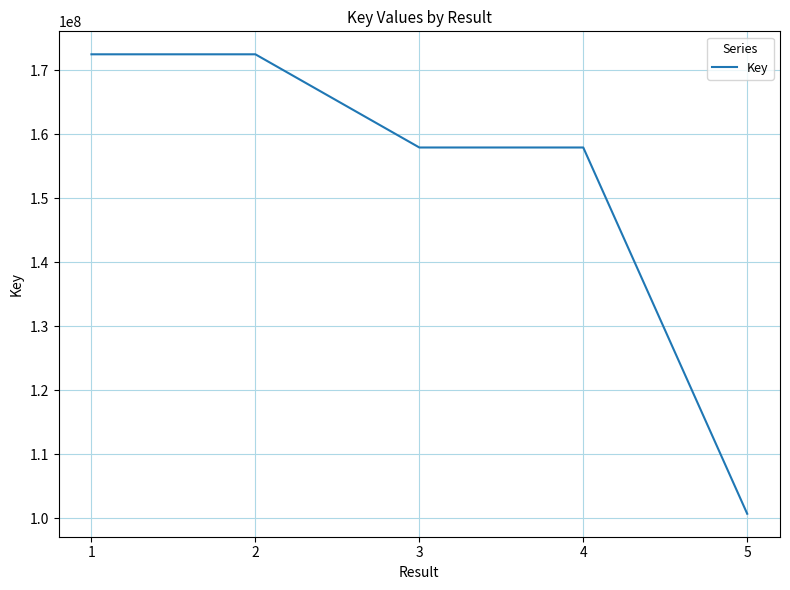

How many values are below 157912270?

2